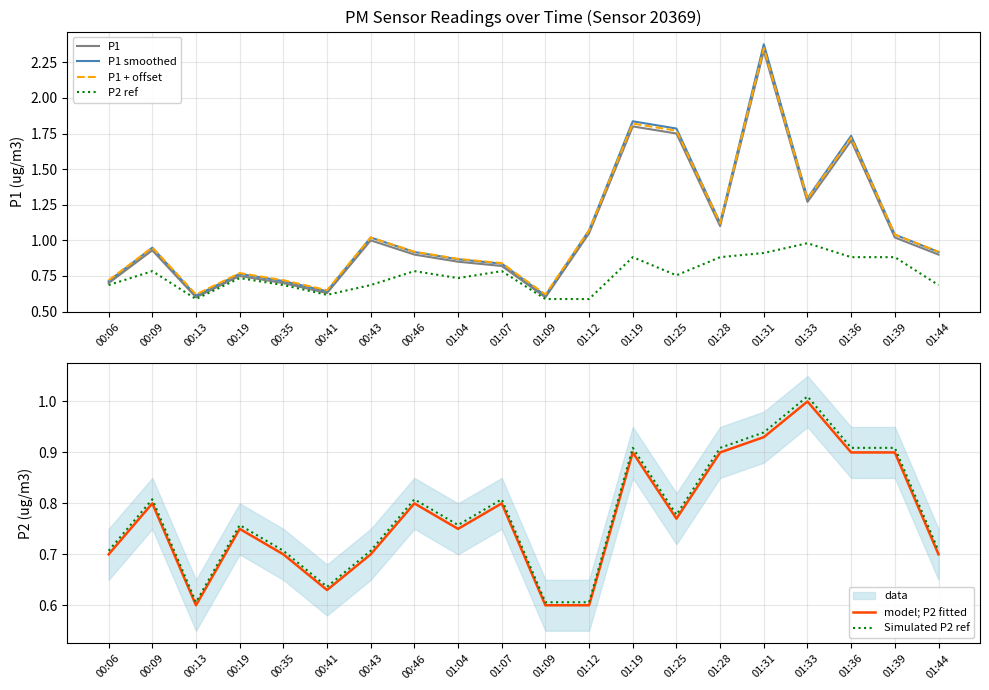

What is the average value of the P1 series?

1.1